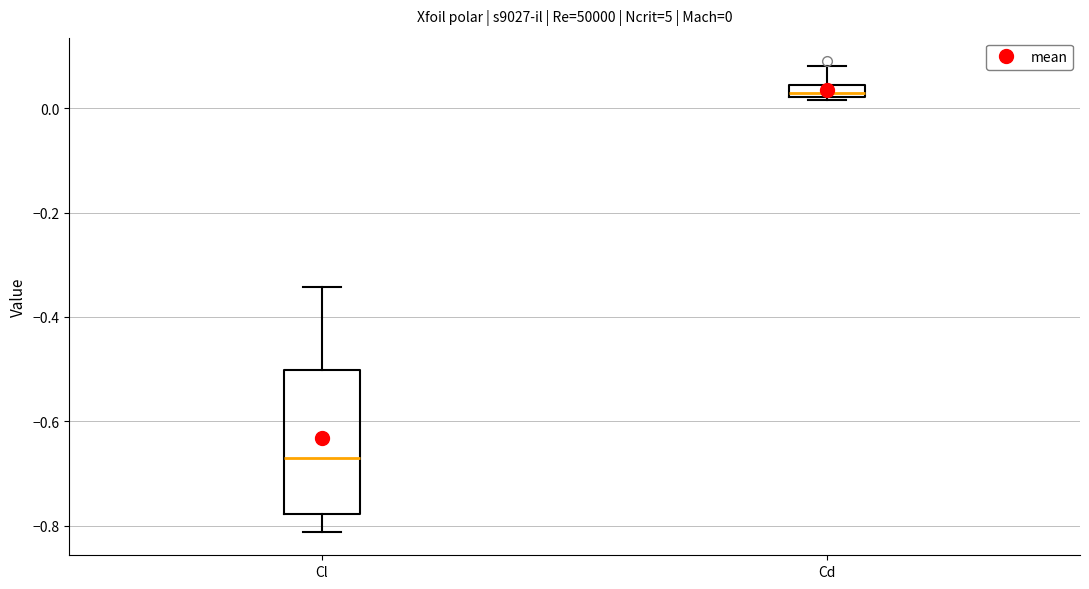

Which box's median line is the lowest?

Cl